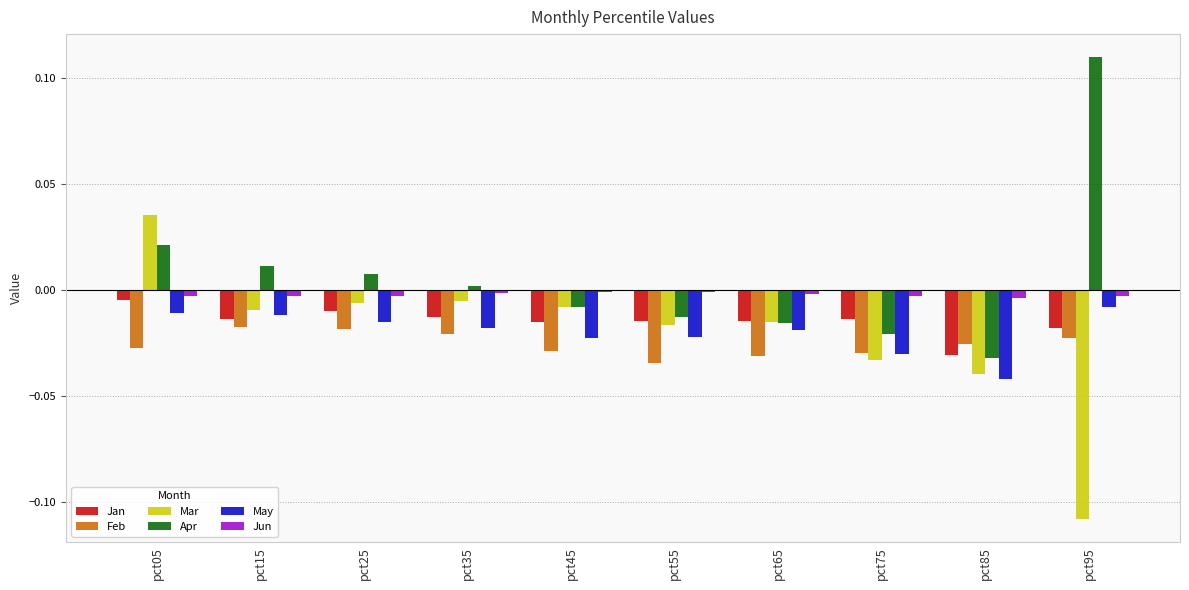

Rank the series by their maximum value, from highest to lowest.

Apr, Mar, Jun, Jan, May, Feb